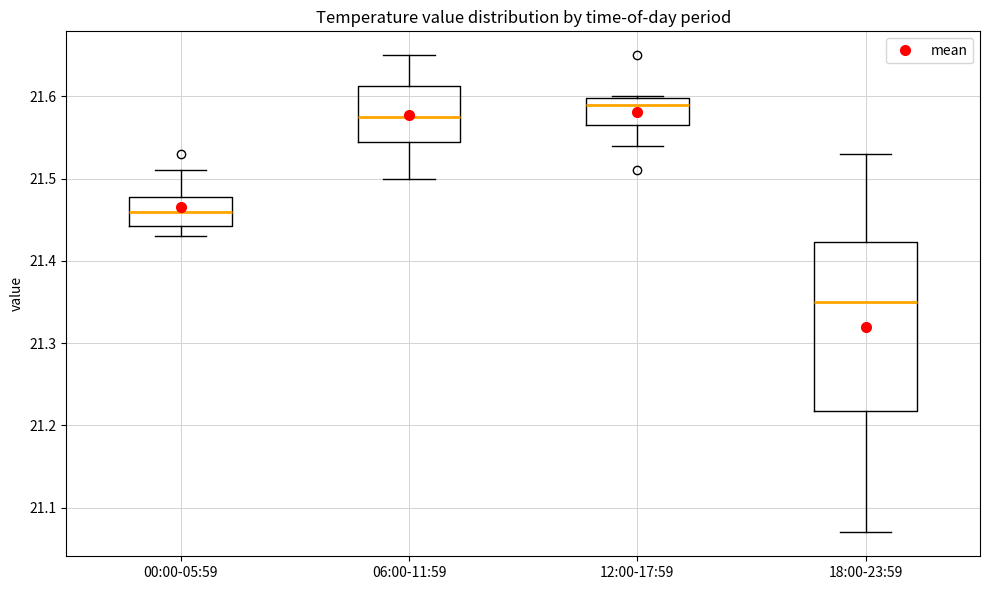

Where is the lower edge of the box for 06:00-11:59 on the y-axis? The values are not printed on the chart, so give them approximately, as read against the axis.

21.55